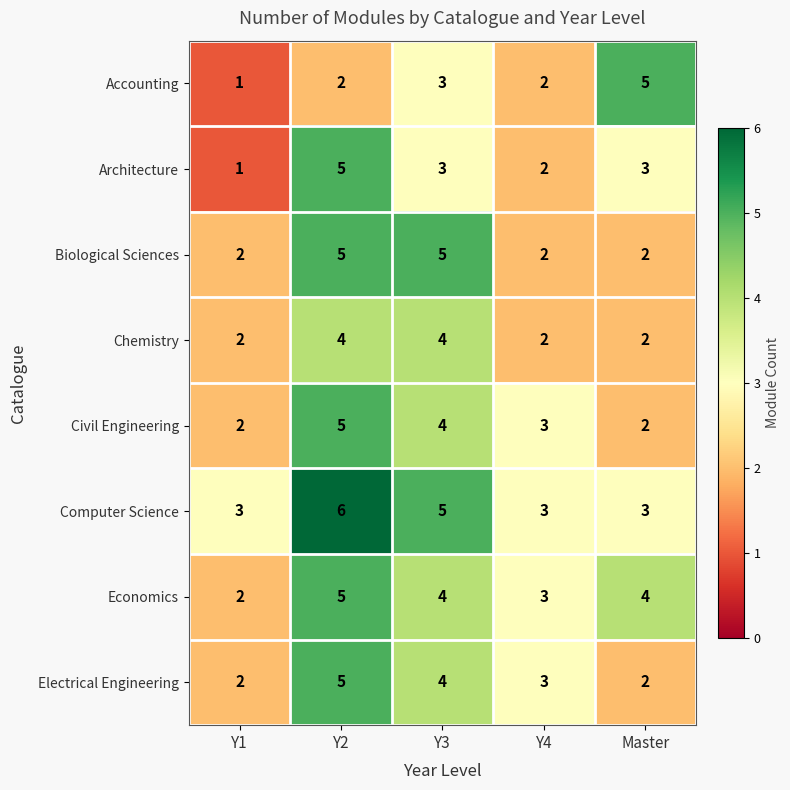

What is the highest value of the Civil Engineering series?

5